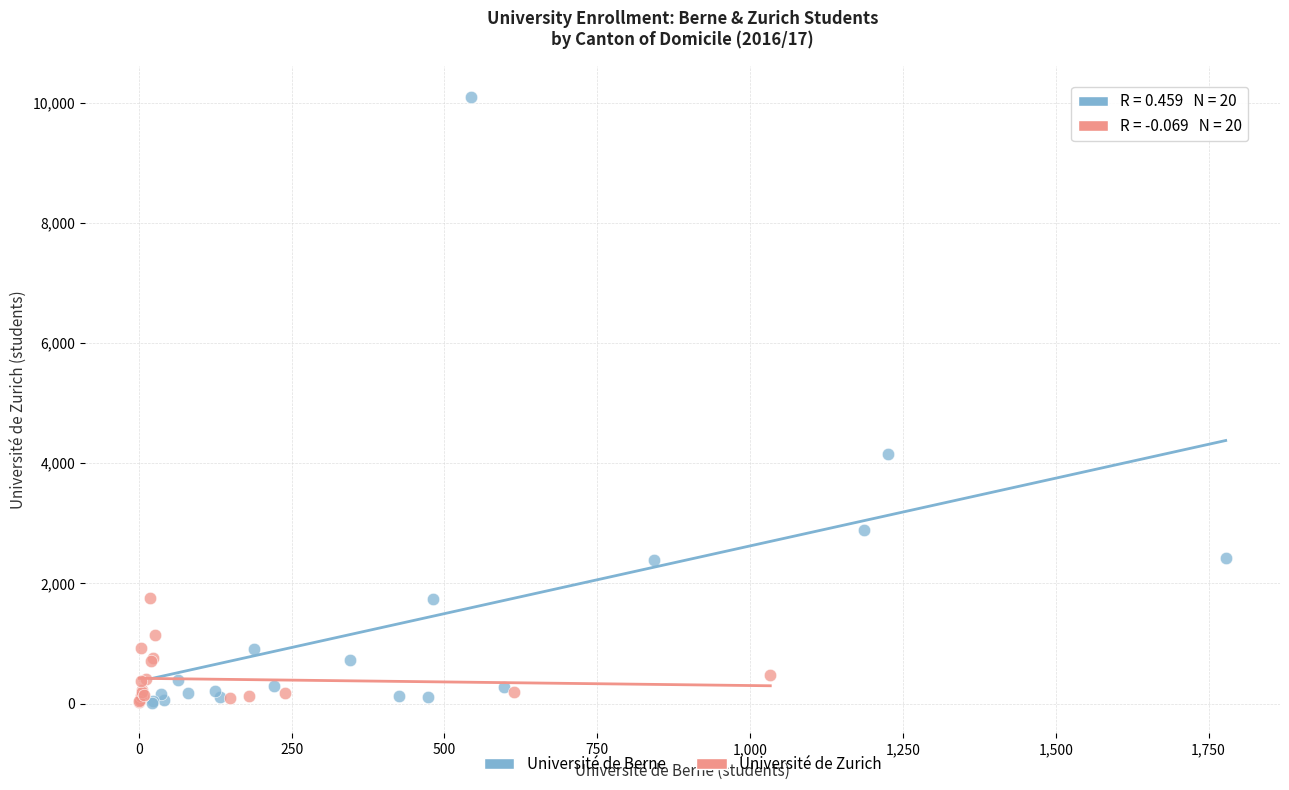

Which series has the widest spread of Y values?

Université de Berne